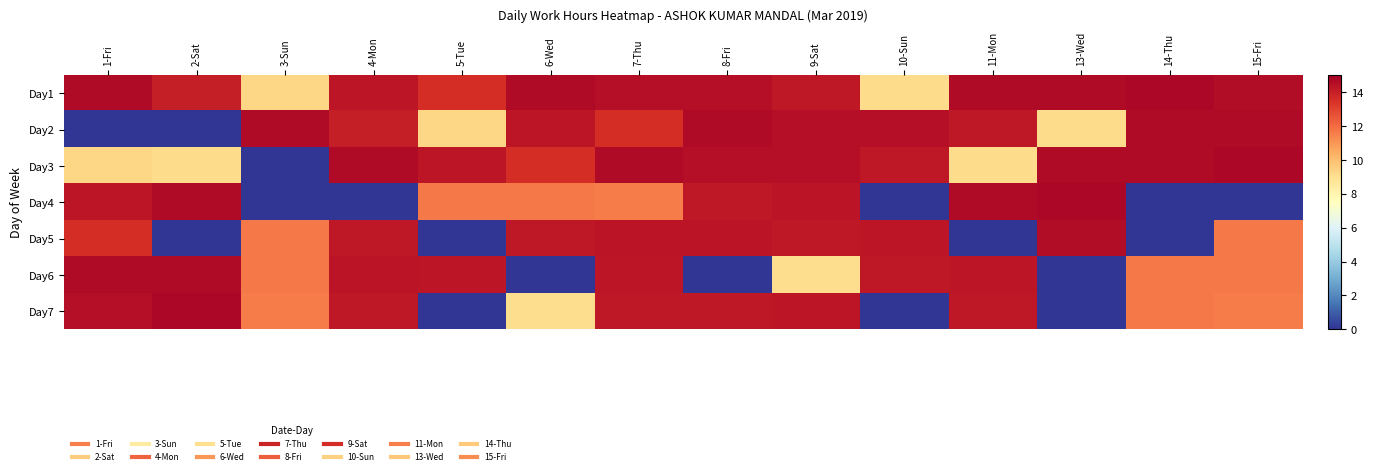

At which category is the sum across all series the highest?

7-Thu